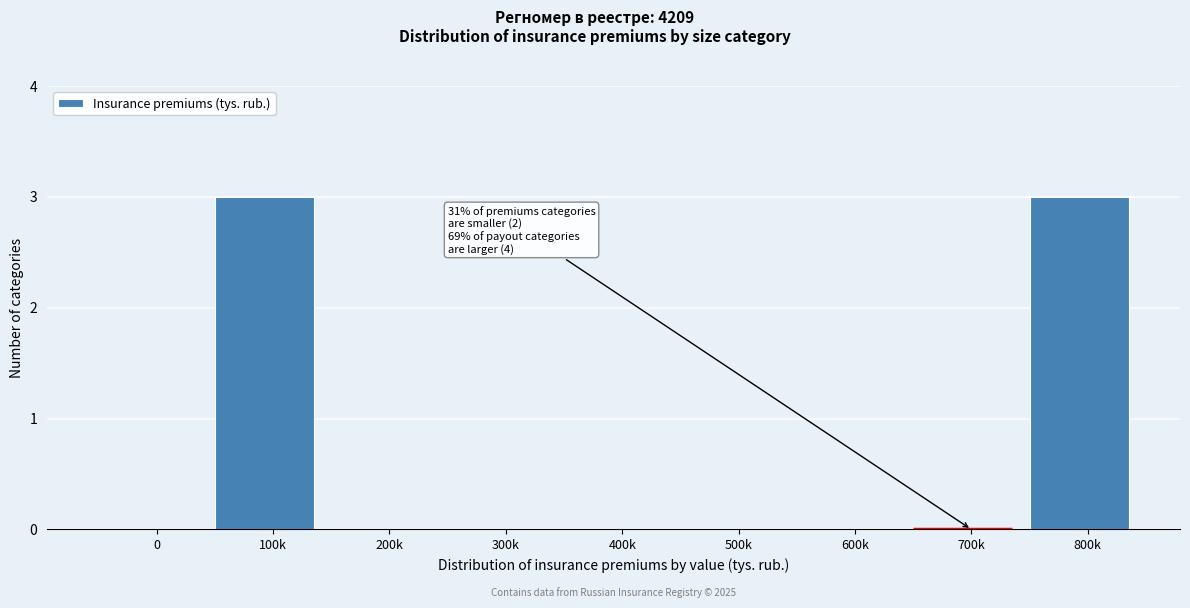

Reading right to left, extract all data points from this chart.

800k=3	700k=0	600k=0	500k=0	400k=0	300k=0	200k=0	100k=3	0=0